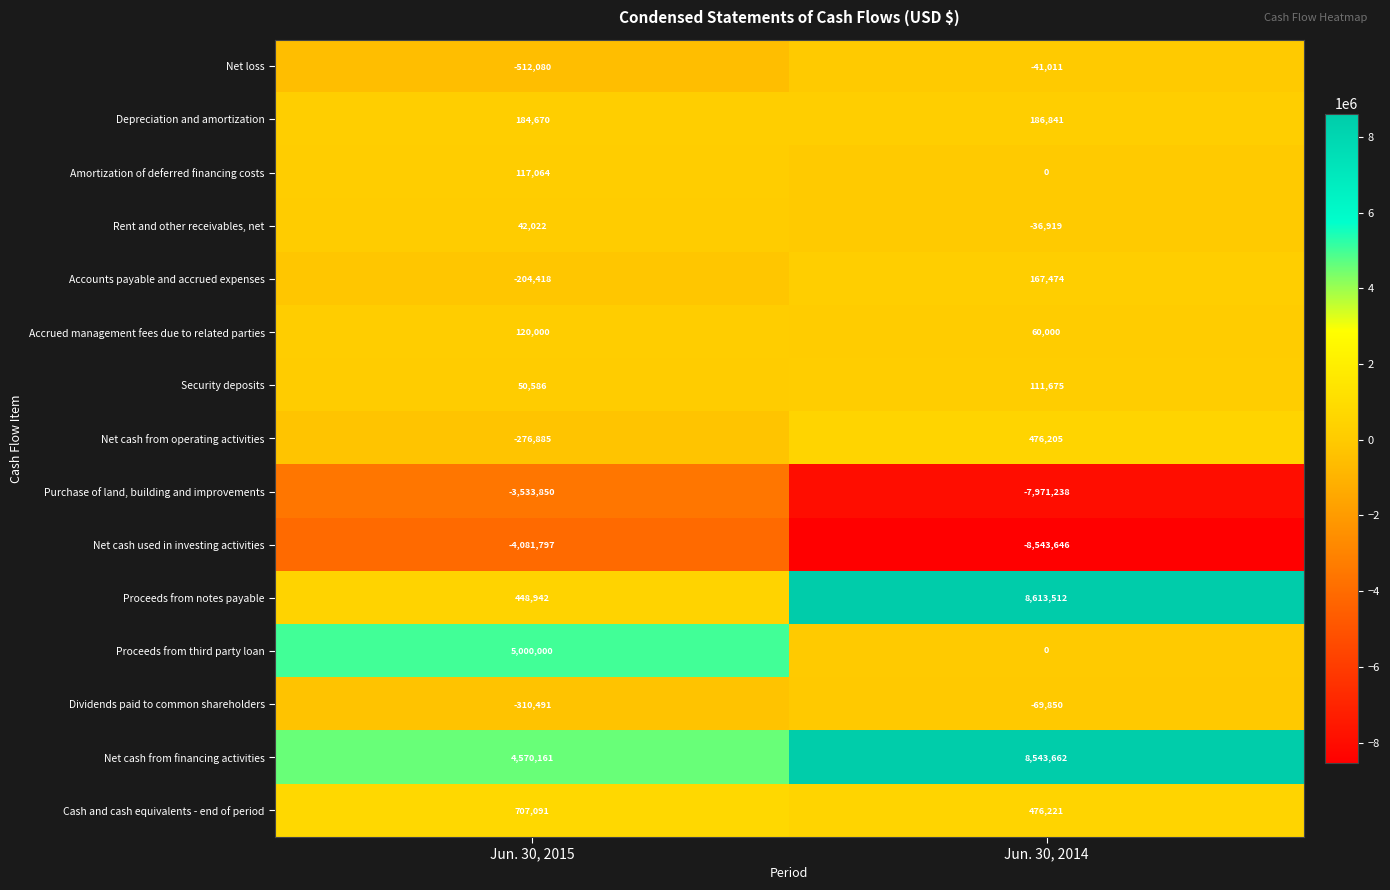

Reading left to right, transcribe all the data shown in this chart.

Net loss: Jun. 30, 2015=-512080	Jun. 30, 2014=-41011
Depreciation and amortization: Jun. 30, 2015=184670	Jun. 30, 2014=186841
Amortization of deferred financing costs: Jun. 30, 2015=117064	Jun. 30, 2014=0
Rent and other receivables, net: Jun. 30, 2015=42022	Jun. 30, 2014=-36919
Accounts payable and accrued expenses: Jun. 30, 2015=-204418	Jun. 30, 2014=167474
Accrued management fees due to related parties: Jun. 30, 2015=120000	Jun. 30, 2014=60000
Security deposits: Jun. 30, 2015=50586	Jun. 30, 2014=111675
Net cash from operating activities: Jun. 30, 2015=-276885	Jun. 30, 2014=476205
Purchase of land, building and improvements: Jun. 30, 2015=-3533850	Jun. 30, 2014=-7971238
Net cash used in investing activities: Jun. 30, 2015=-4081797	Jun. 30, 2014=-8543646
Proceeds from notes payable: Jun. 30, 2015=448942	Jun. 30, 2014=8613512
Proceeds from third party loan: Jun. 30, 2015=5000000	Jun. 30, 2014=0
Dividends paid to common shareholders: Jun. 30, 2015=-310491	Jun. 30, 2014=-69850
Net cash from financing activities: Jun. 30, 2015=4570161	Jun. 30, 2014=8543662
Cash and cash equivalents - end of period: Jun. 30, 2015=707091	Jun. 30, 2014=476221